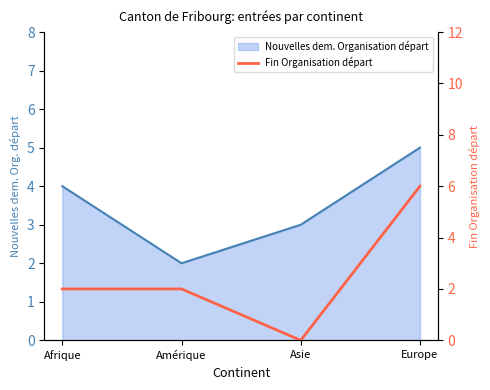

True or false: the data has more than 0 interior local peaks.

False